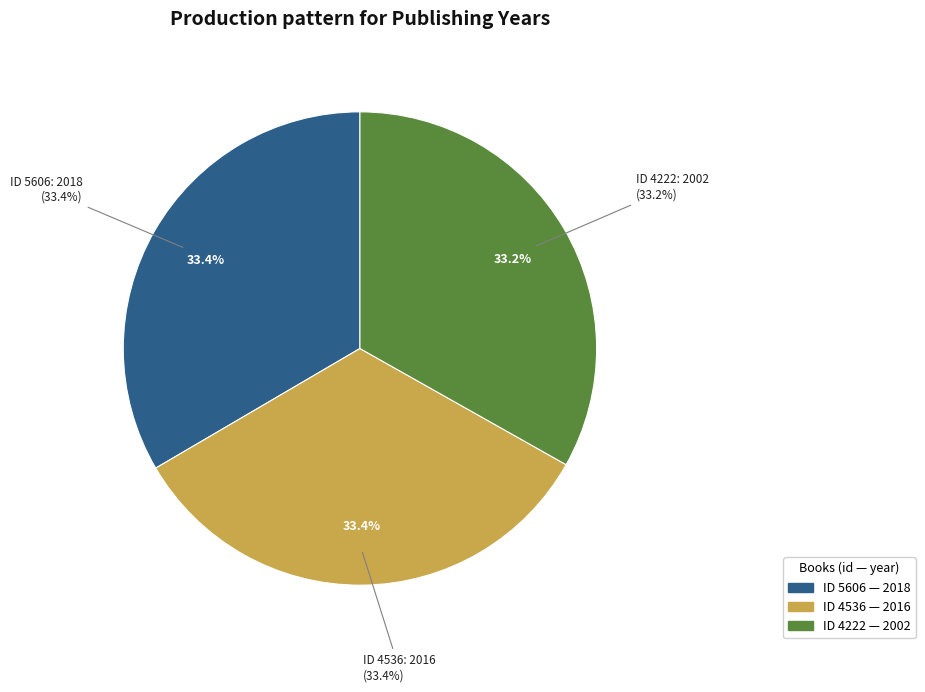

What percentage is the 4222 slice, to the nearest percent?

33%